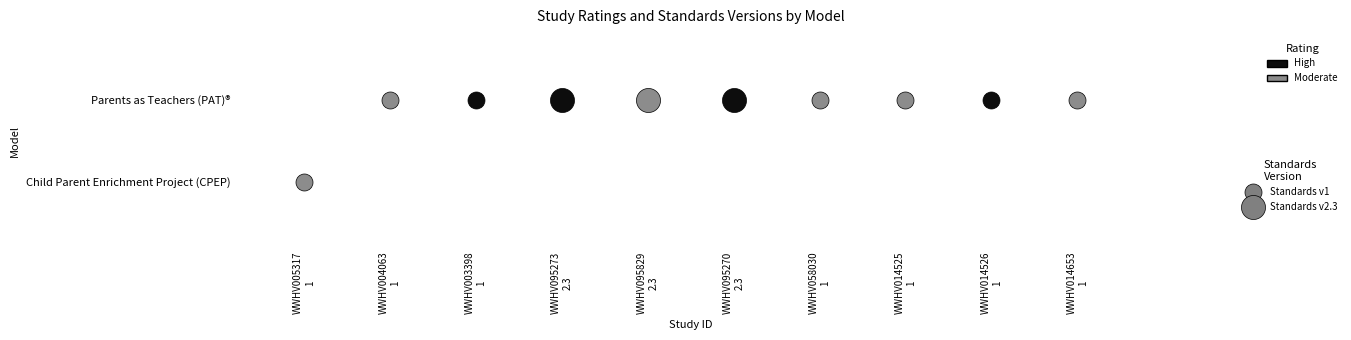

What is the greatest value displayed?

2.3